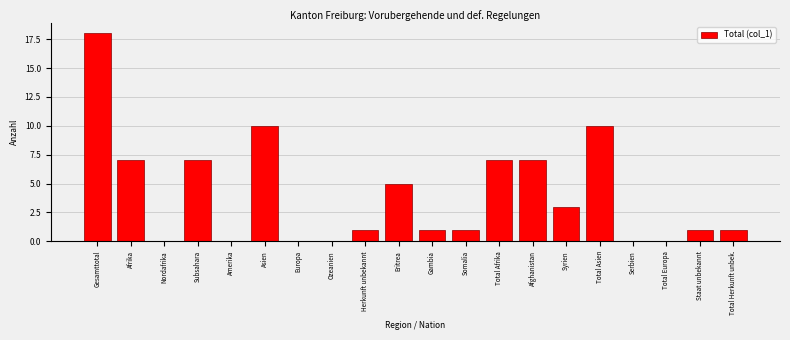

The value at Herkunft unbekannt is 1. True or false?

True